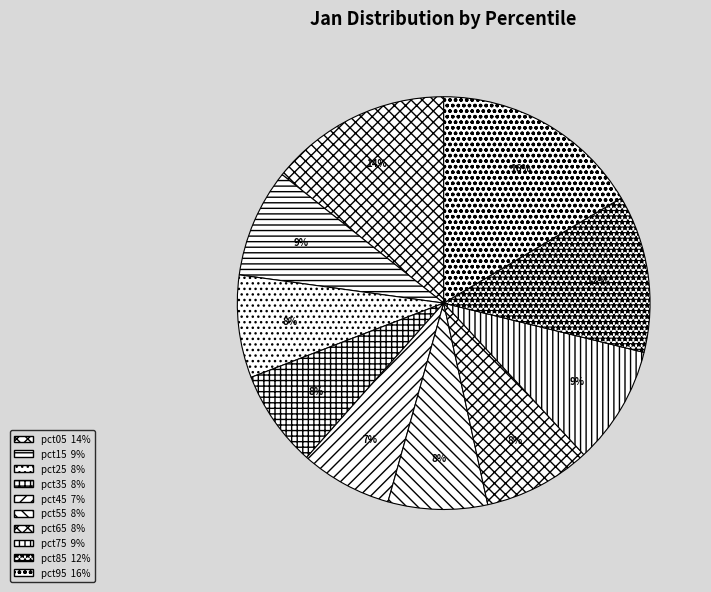

What is the largest slice in the pie chart?

pct95